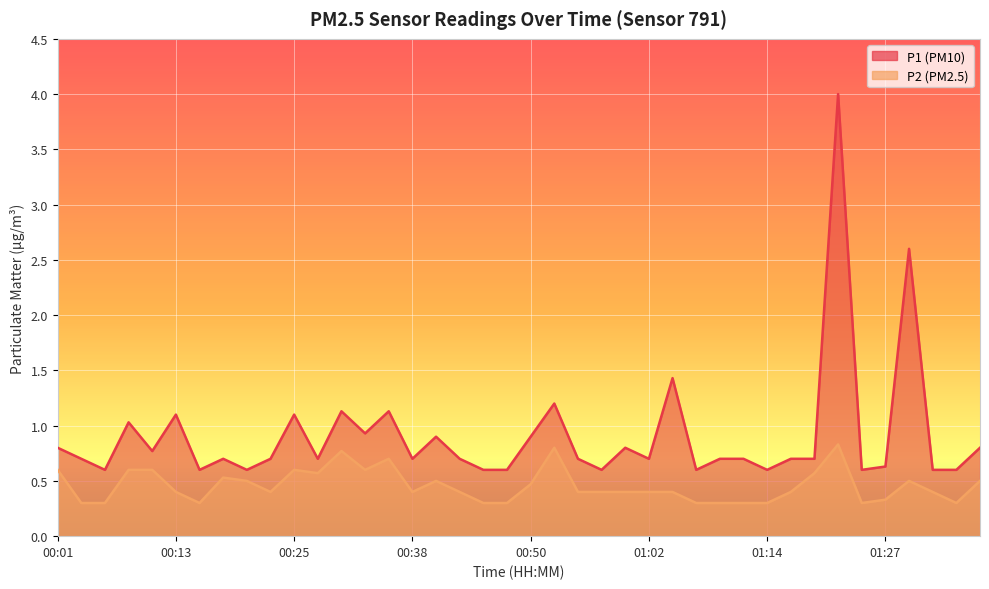

What position from the left is 00:23?

10